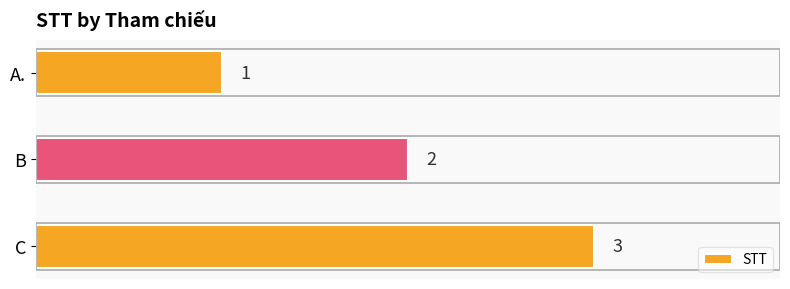

Where is the data nearest to the value 2?

B